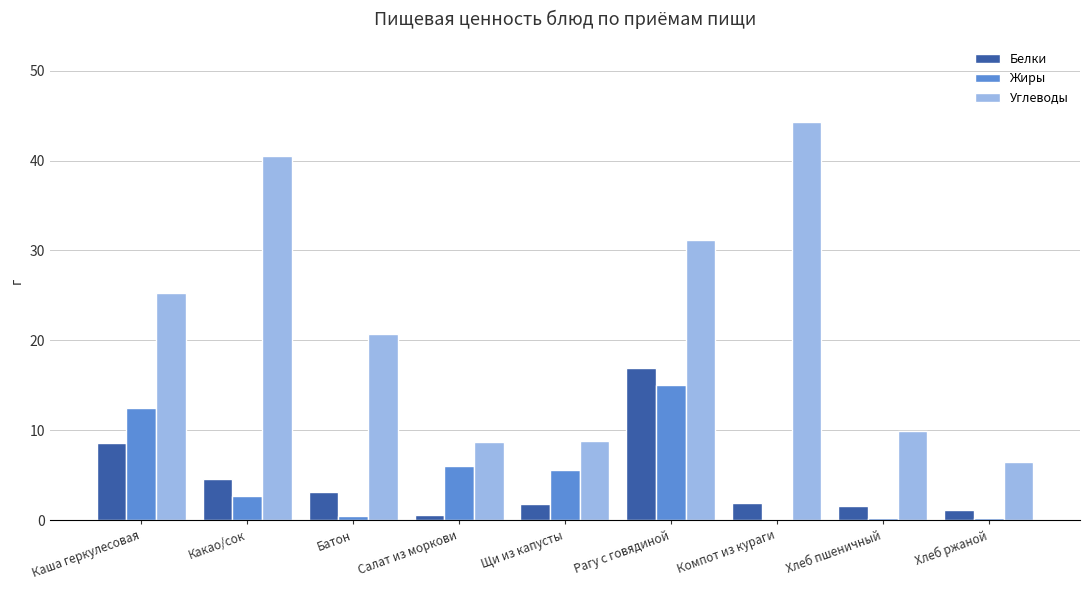

Between Салат из моркови and Компот из кураги, which series saw the biggest shift?

Углеводы